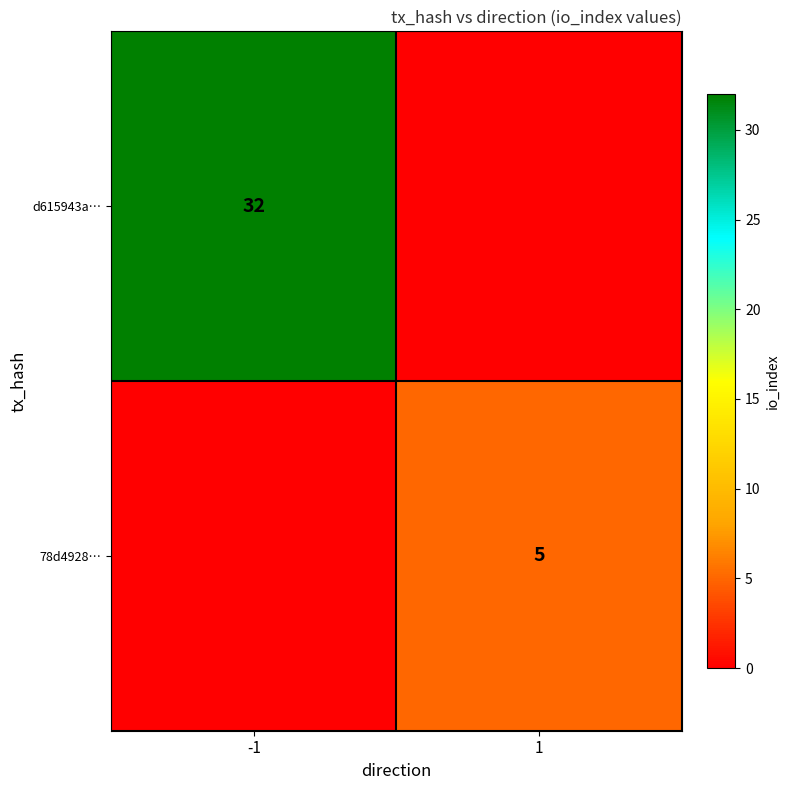

True or false: d615943a… has a value of 42 at -1.

False